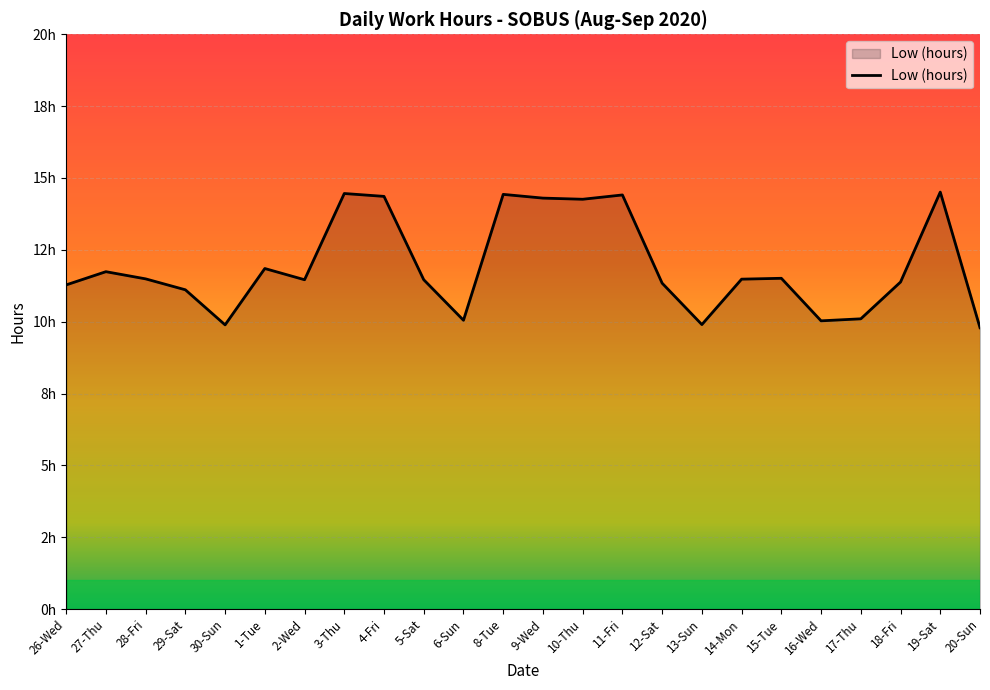

True or false: the data shows 11.8 at 1-Tue.

True